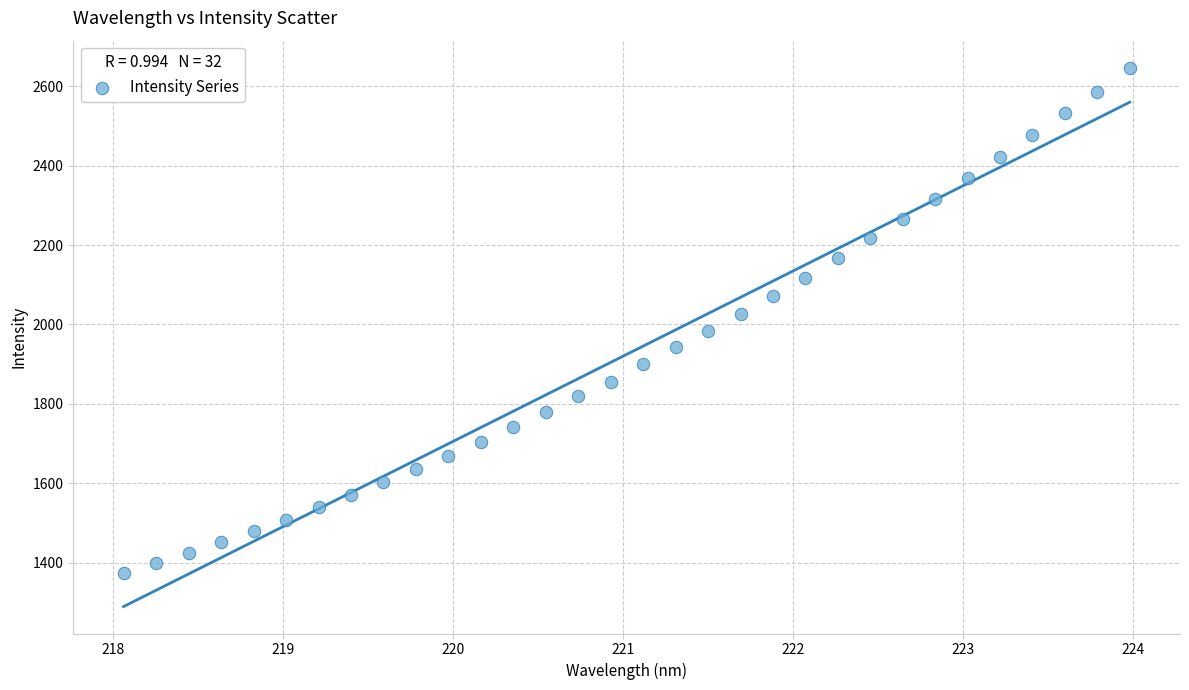

What is the range of Y values (max minus min)?

1274.7